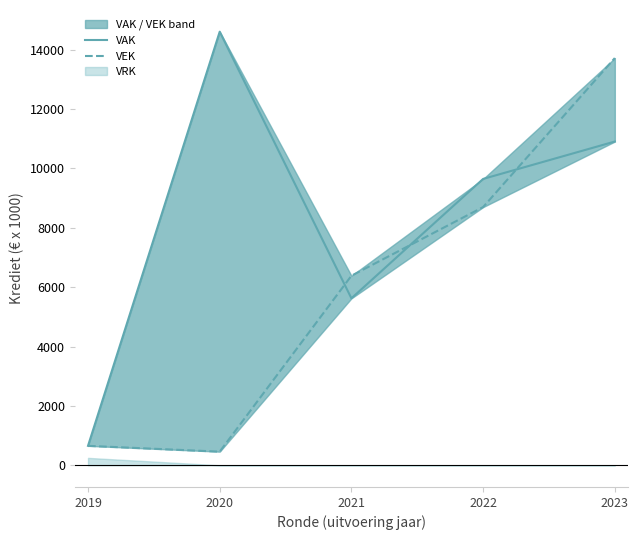

Reading left to right, transcribe all the data shown in this chart.

VAK: 2019=655	2020=14601	2021=5622	2022=9643	2023=10902
VEK: 2019=655	2020=459	2021=6383	2022=8695	2023=13713